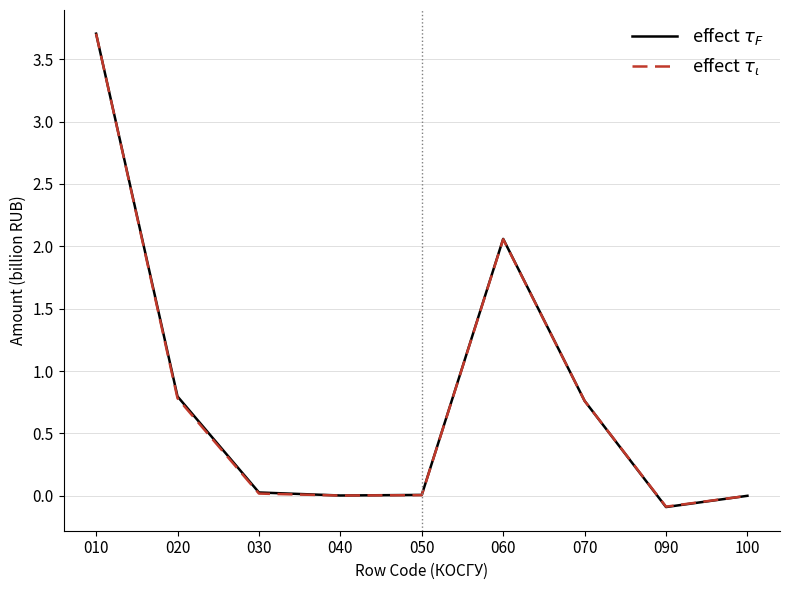

In effect $\tau_F$, how many points are higher than both neighbors (excluding endpoints)?

1